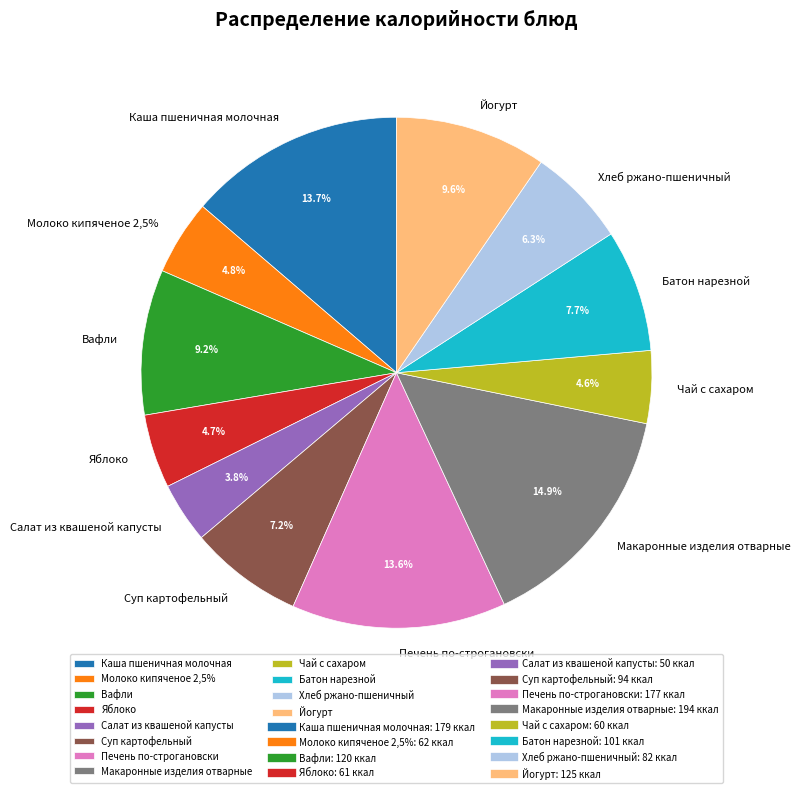

Between Каша пшеничная молочная and Батон нарезной, which is larger?

Каша пшеничная молочная